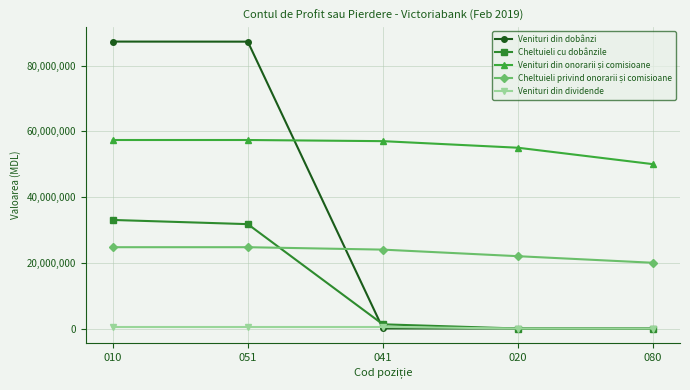

The Venituri din dobânzi series shows 129814833 at 010. True or false?

False